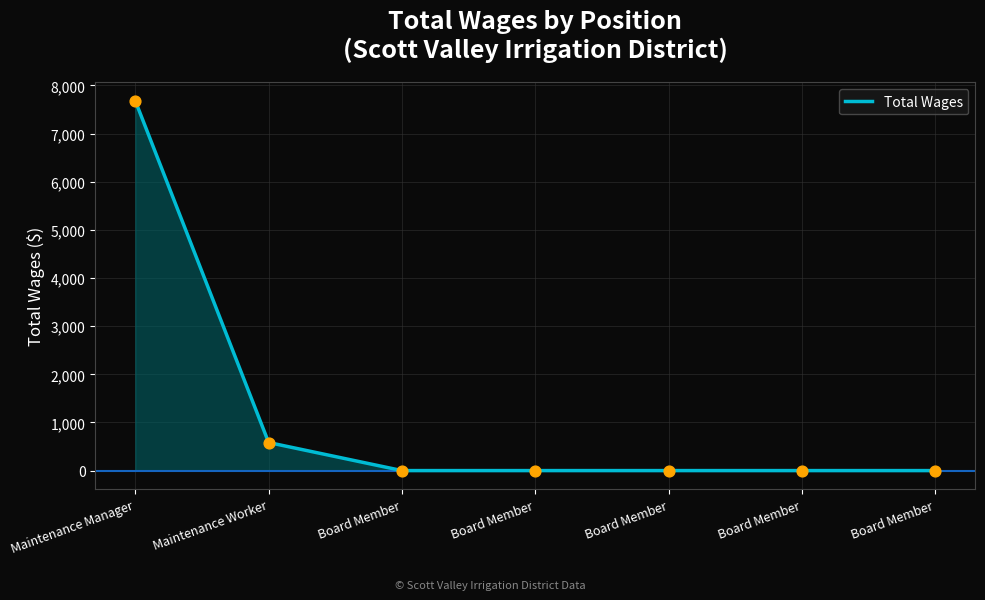

Which has a higher value, Maintenance Manager or Board Member?

Maintenance Manager